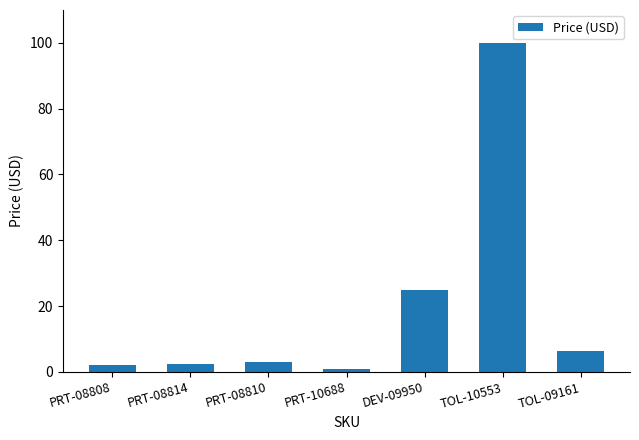

What is the greatest value displayed?

100.0